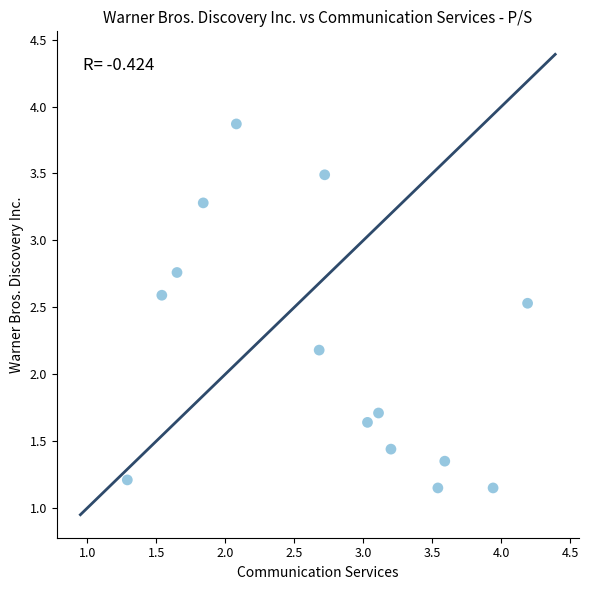

What is the range of Y values (max minus min)?

2.7